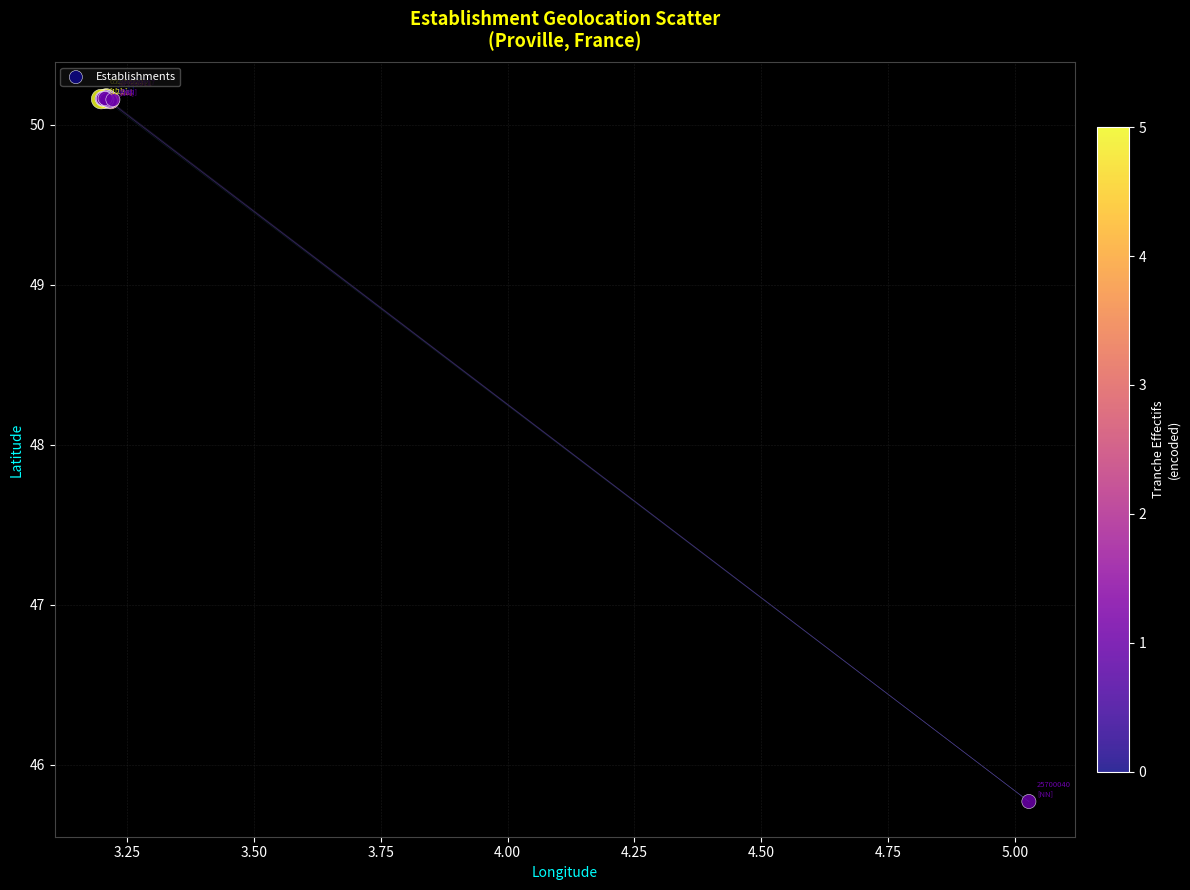

What Y value in the scatter plot is closest to 47?

45.8